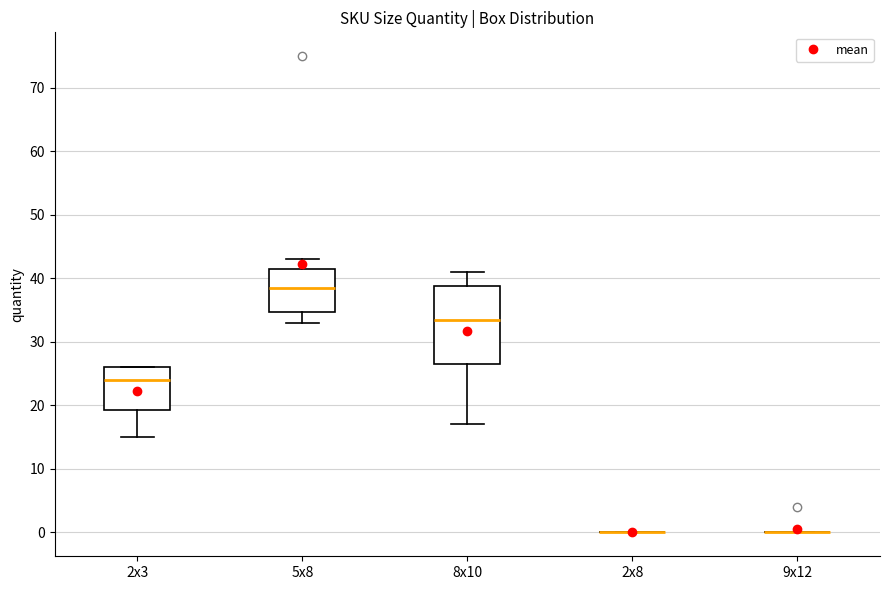

Comparing the boxes themselves (not the whiskers), which one is the tallest?

8x10